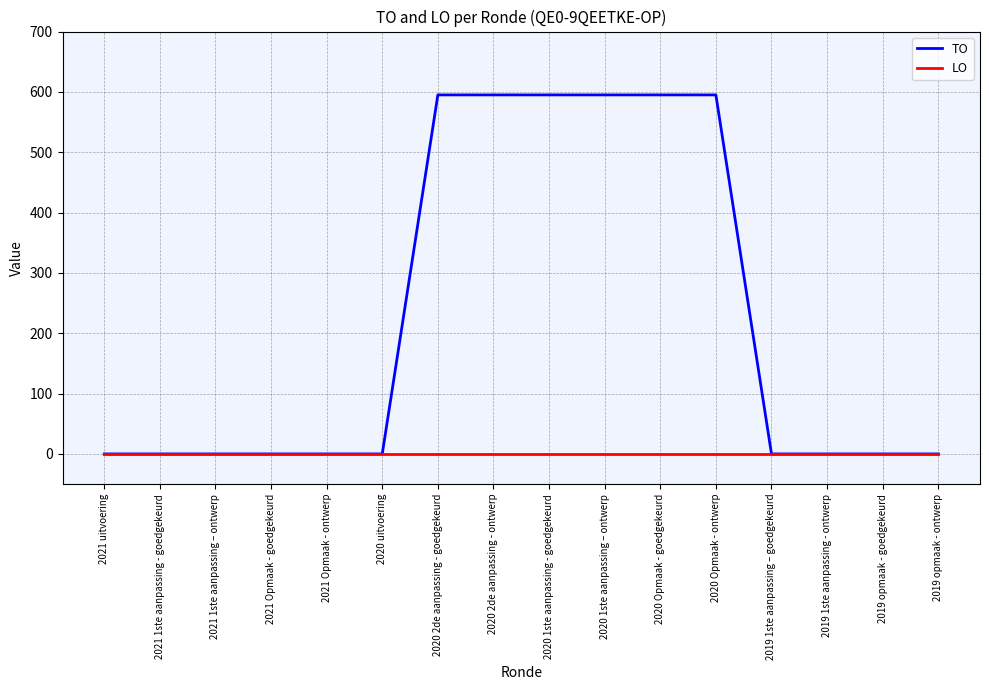

Which series has the largest range (max minus min)?

TO